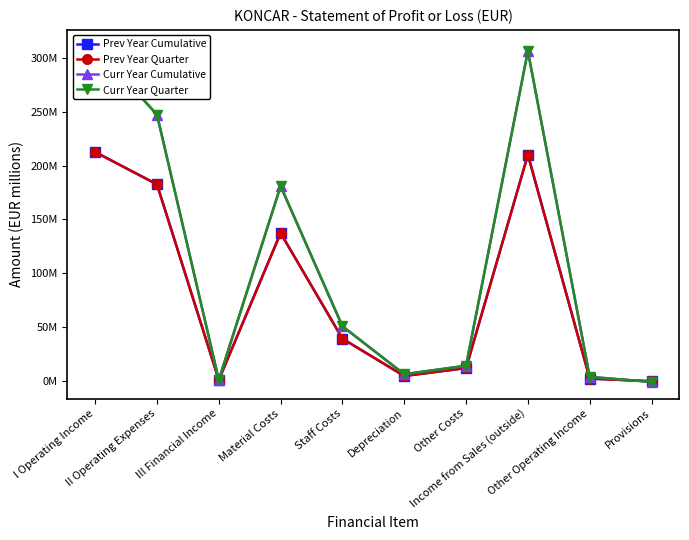

The value of Prev Year Cumulative at III Financial Income is 1.2. True or false?

True